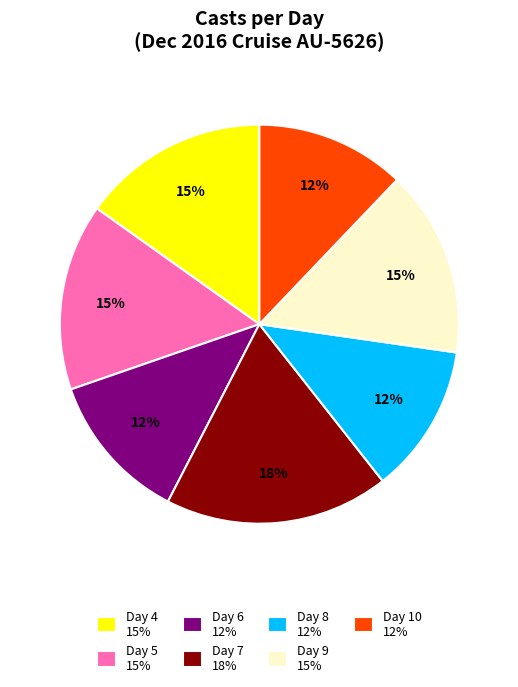

What is the largest slice in the pie chart?

Day 7